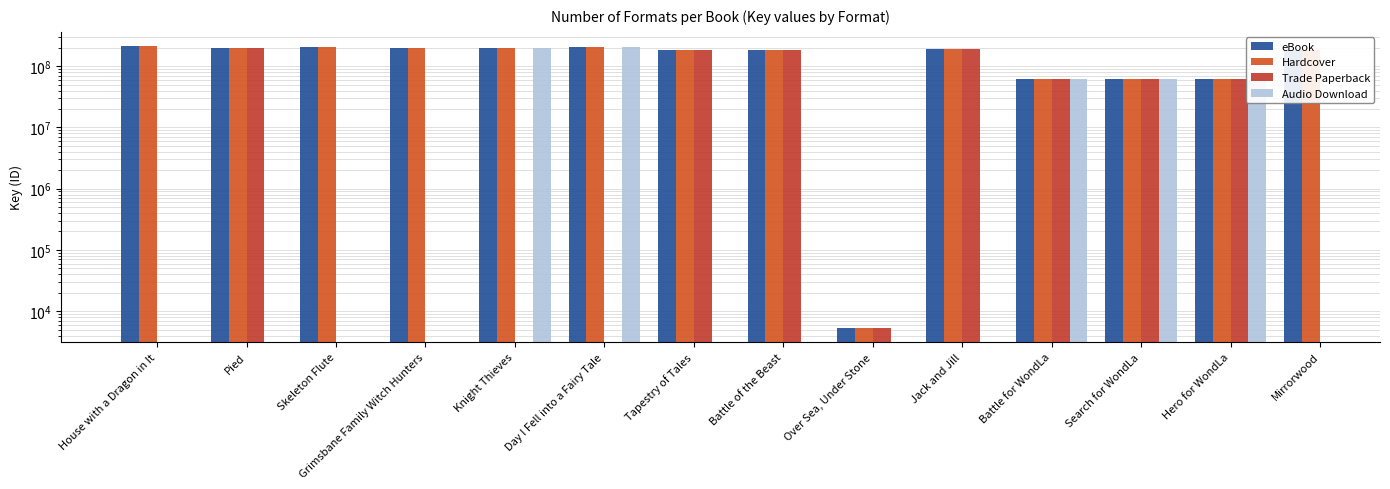

What is the label of the 2nd bar from the right?

Hero for WondLa